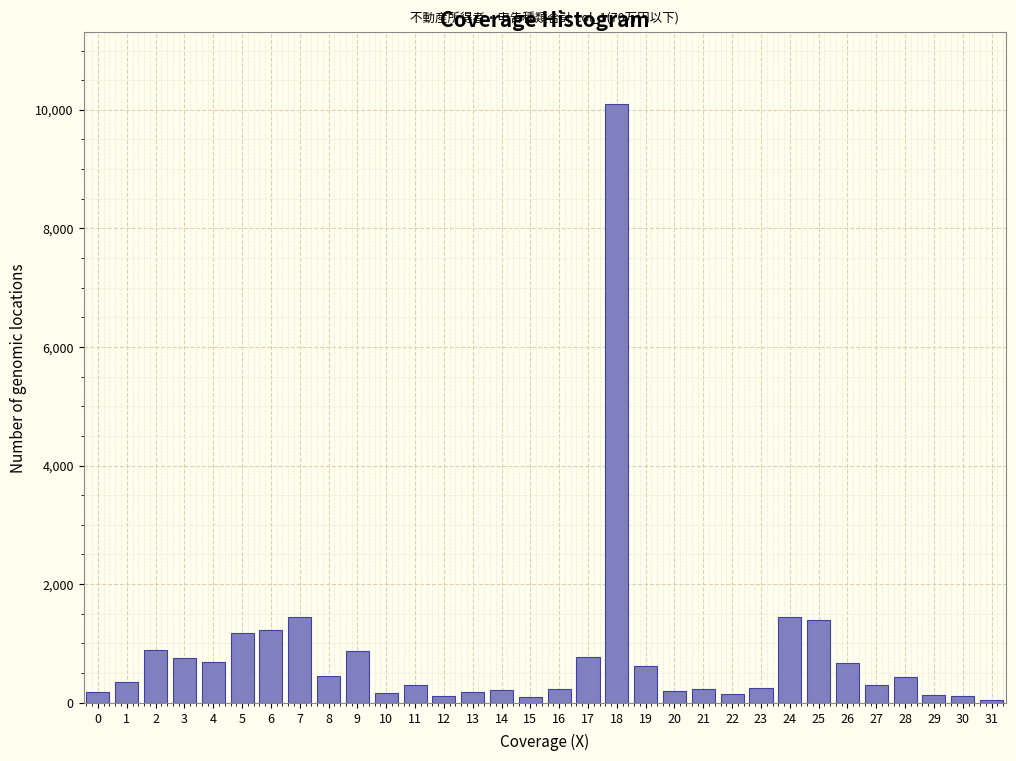

The value at 23 is 256. True or false?

True